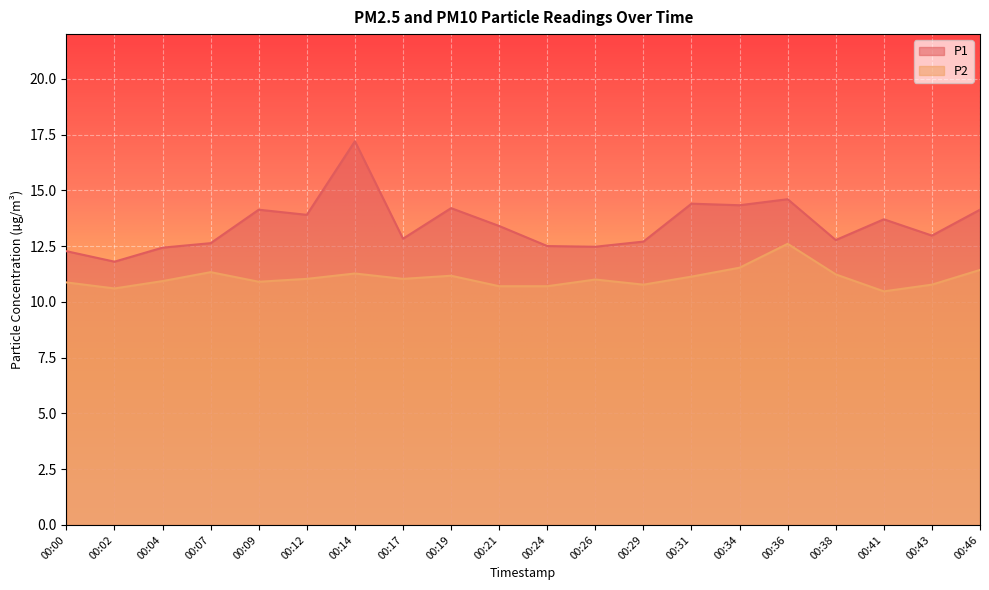

At which category is the sum across all series the highest?

00:14